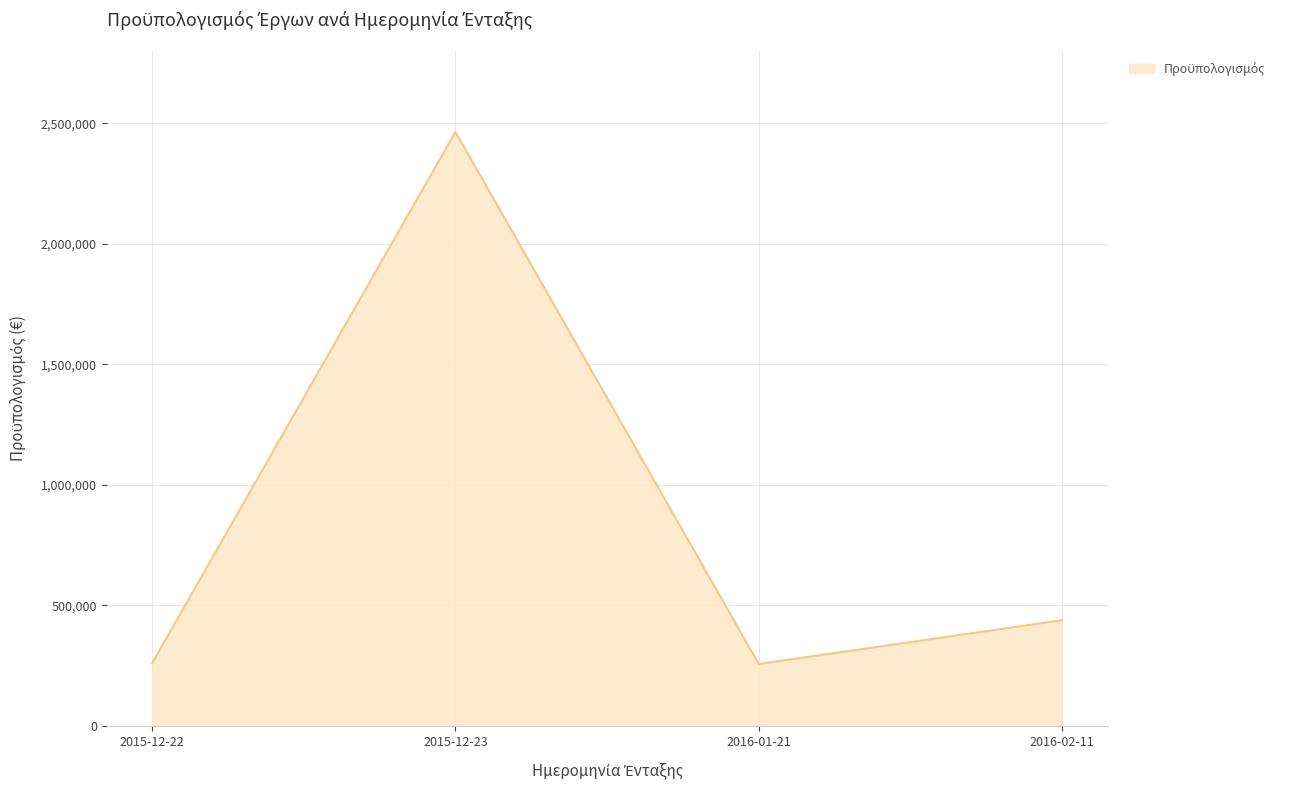

Which has a higher value, 2016-02-11 or 2015-12-23?

2015-12-23